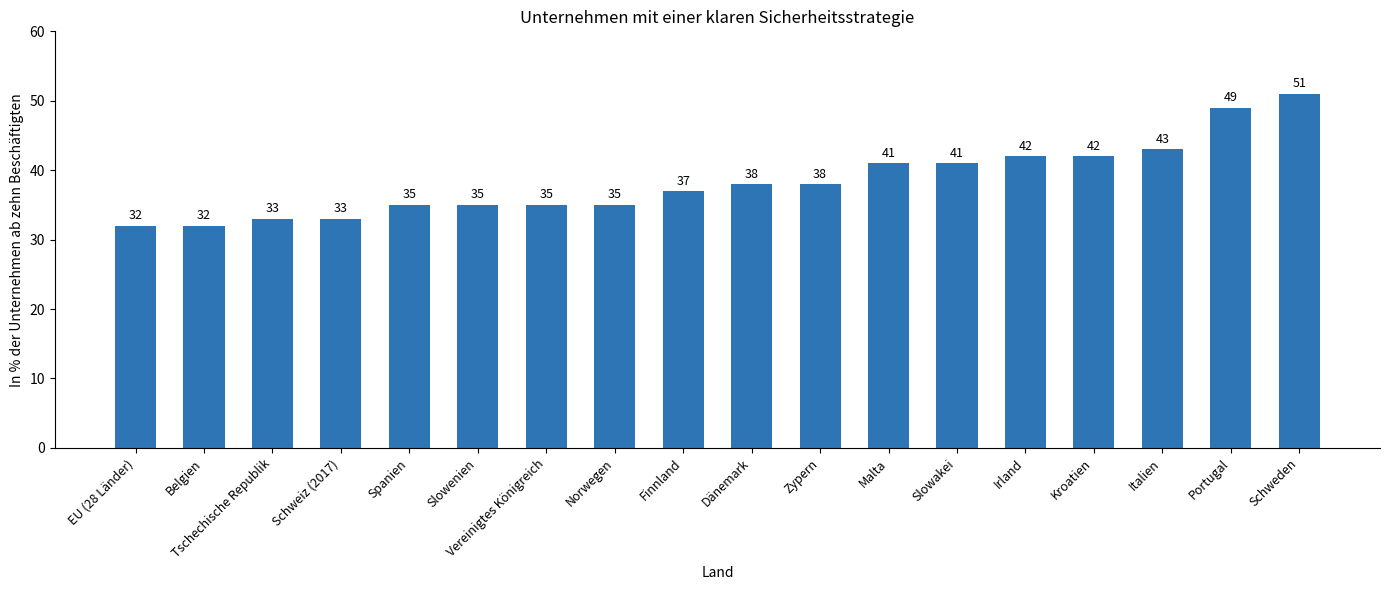

Reading left to right, transcribe all the data shown in this chart.

32	32	33	33	35	35	35	35	37	38	38	41	41	42	42	43	49	51